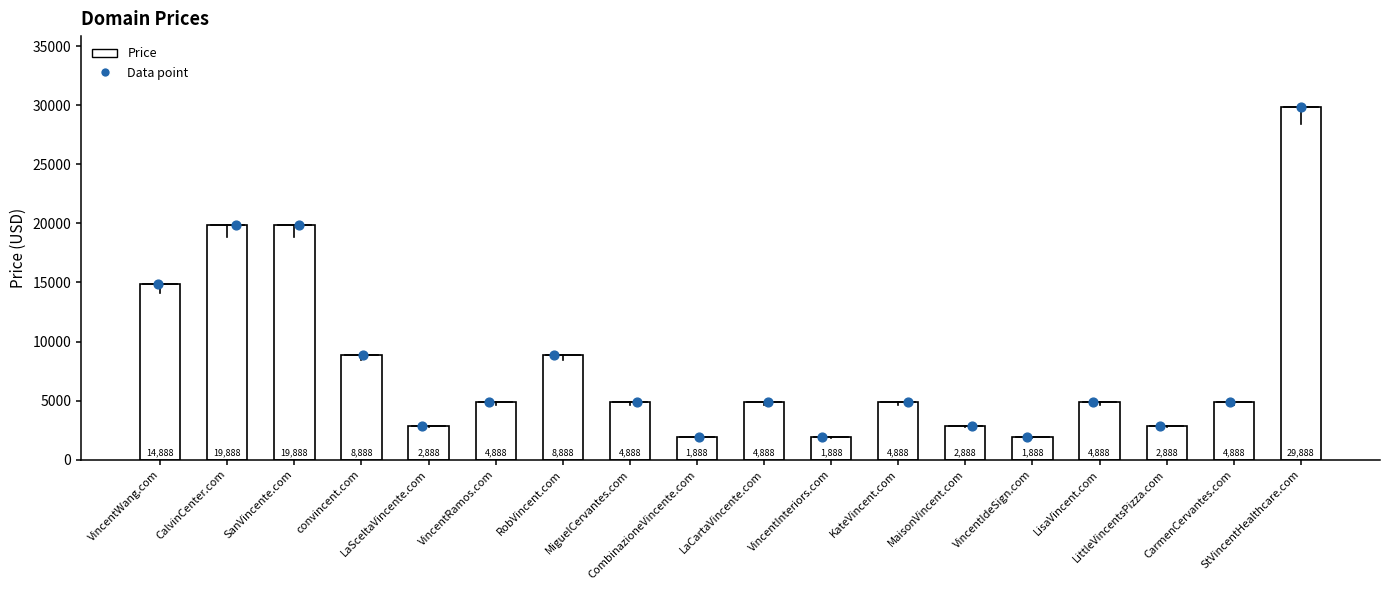

What is the change in value from convincent.com to LittleVincentsPizza.com?

-6000